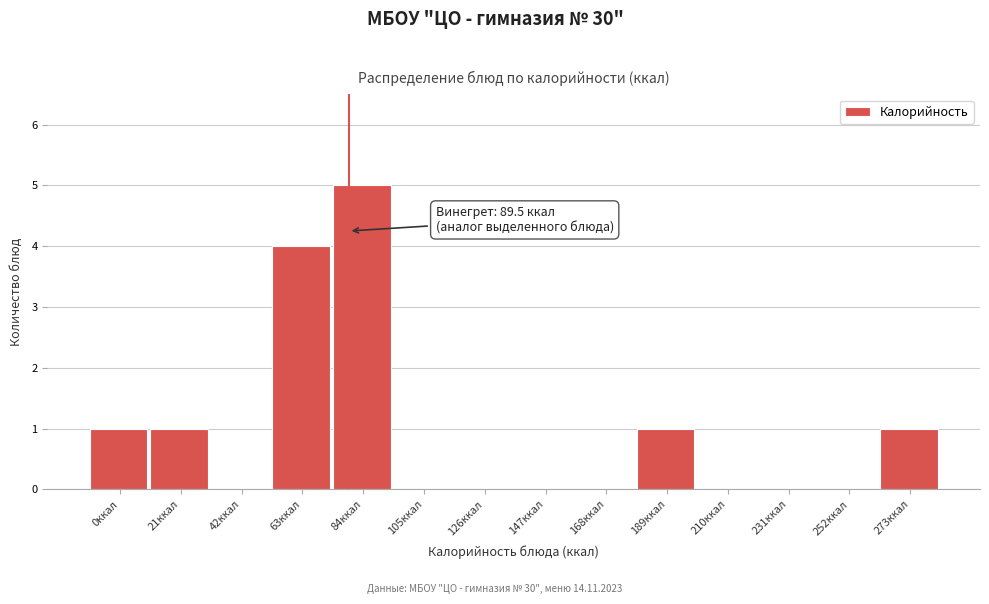

Reading left to right, list all the values displayed in this chart.

0ккал=1	21ккал=1	42ккал=0	63ккал=4	84ккал=5	105ккал=0	126ккал=0	147ккал=0	168ккал=0	189ккал=1	210ккал=0	231ккал=0	252ккал=0	273ккал=1